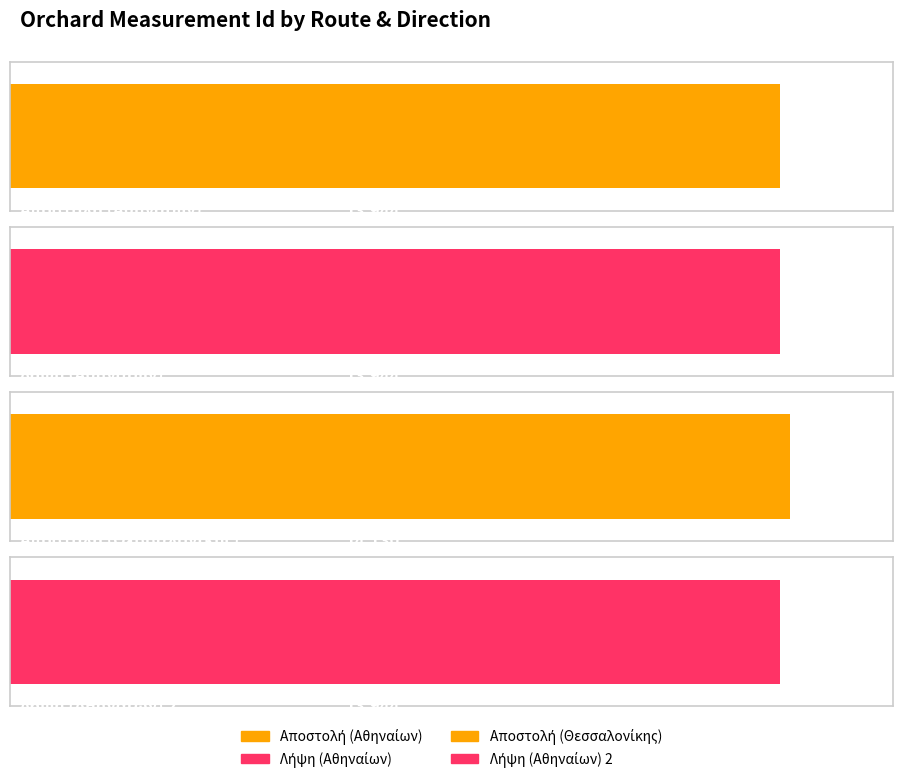

True or false: the data shows 13944 at Αποστολή (Αθηναίων).

True